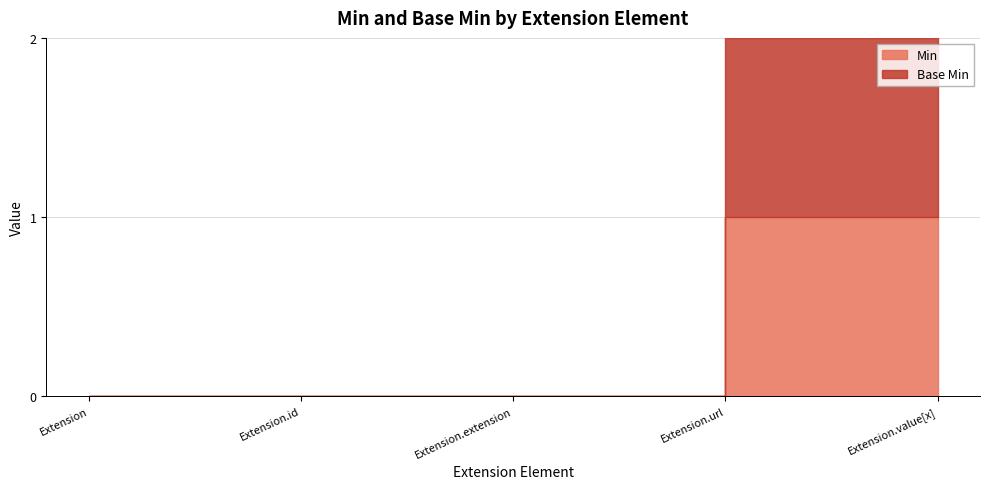

Which has a higher value, Extension or Extension.id?

Extension